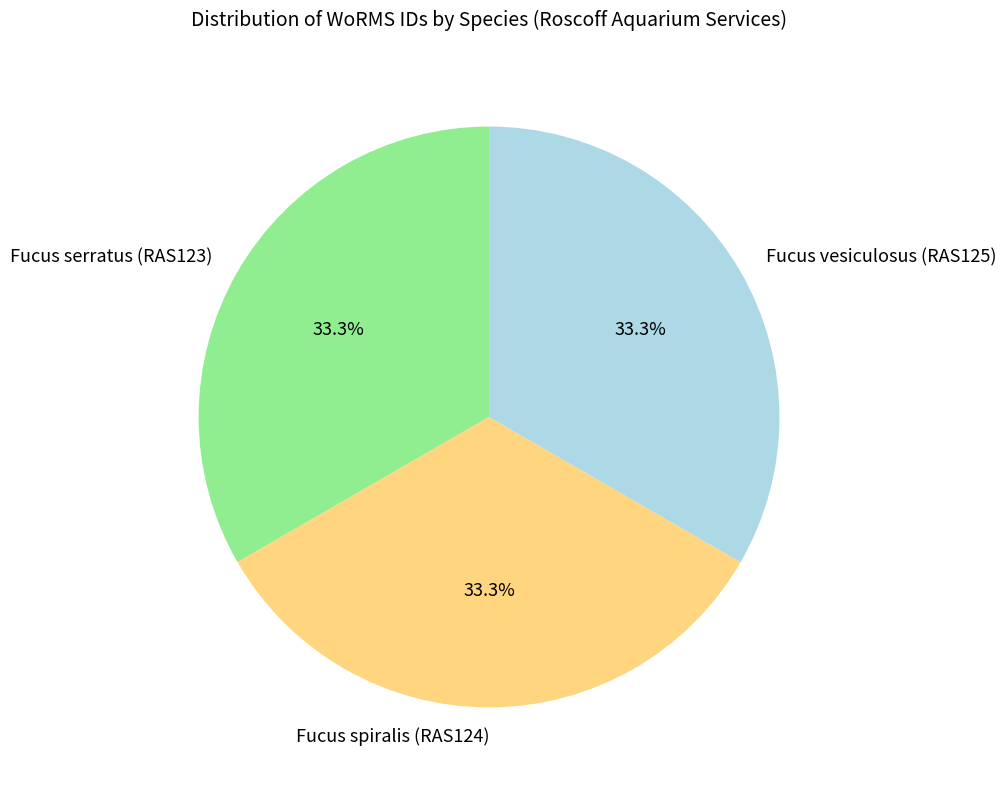

What portion of the pie excludes Fucus serratus (RAS123)?

66.7%